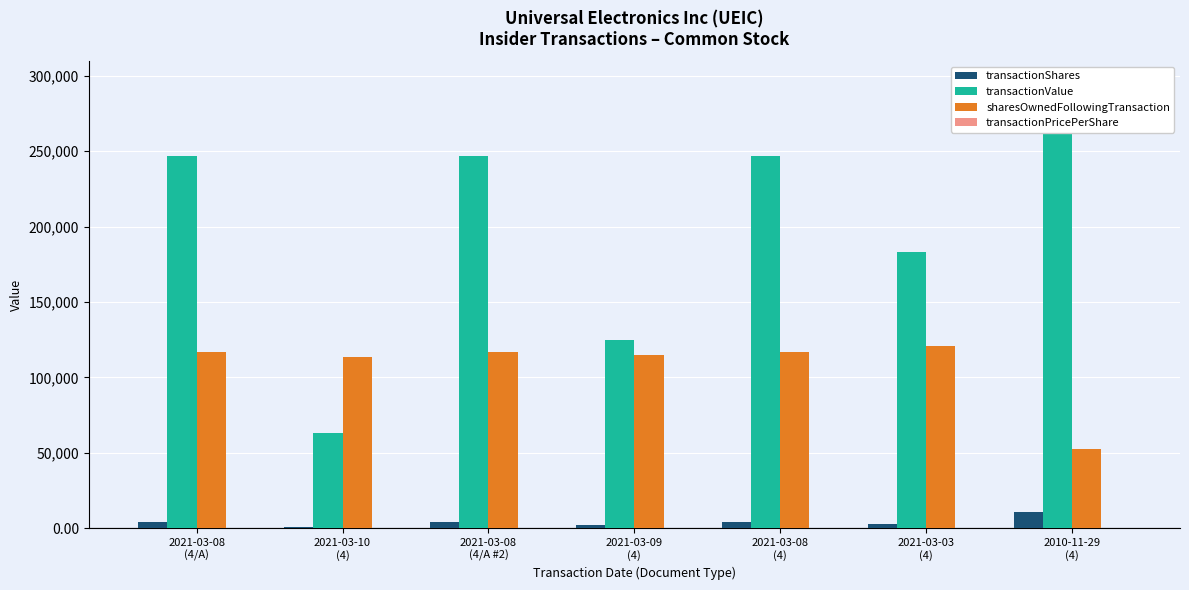

At how many categories does at least one series exceed 255753?

1